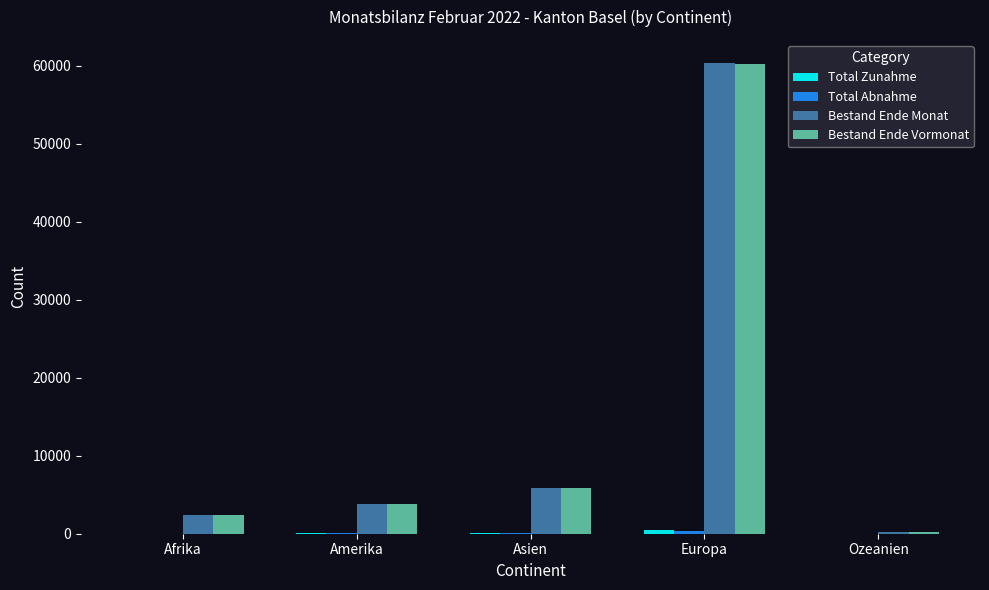

Which category has the highest value across all series?

Europa